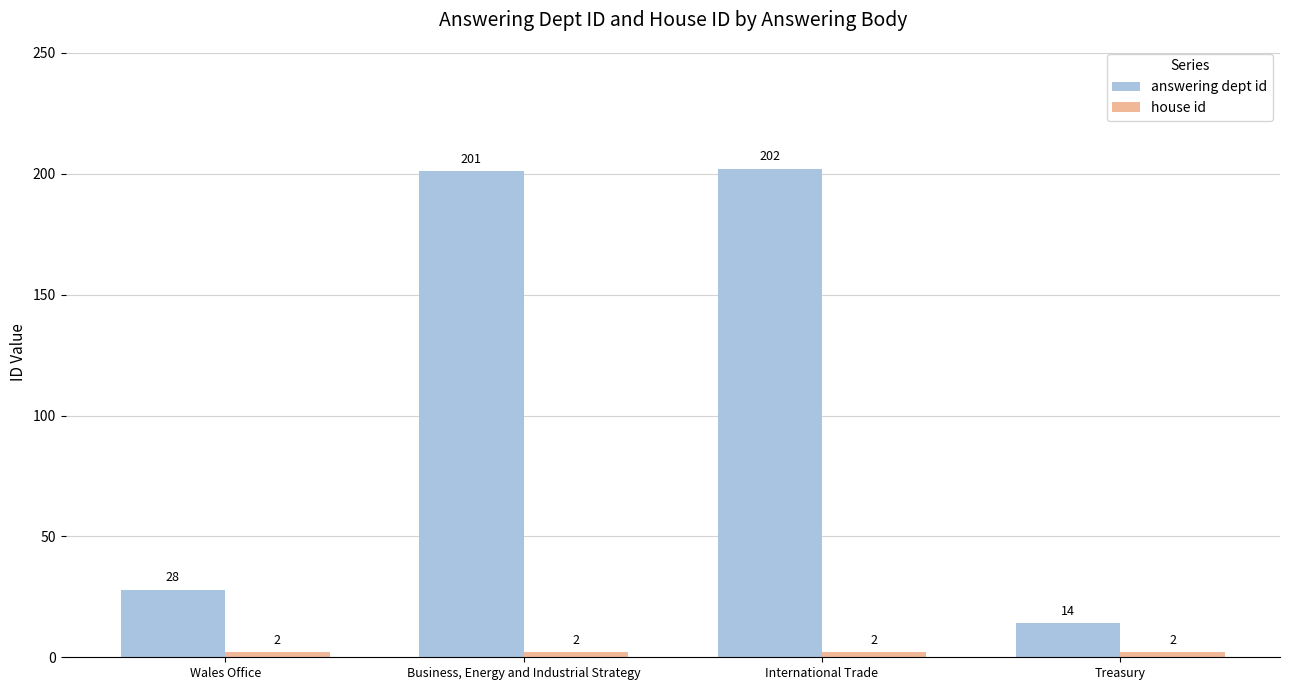

What is the highest value of the answering dept id series?

202